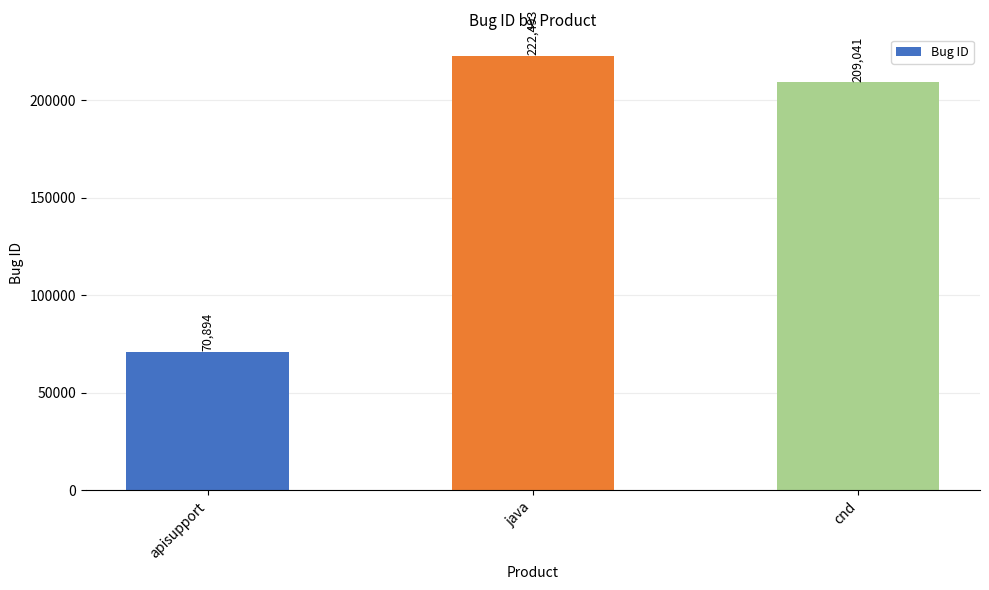

What is the label of the 2nd bar from the left?

java